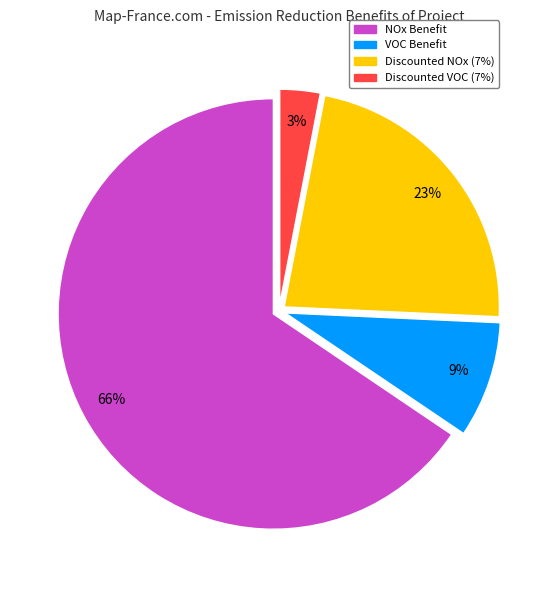

Is there a majority slice in this chart?

Yes